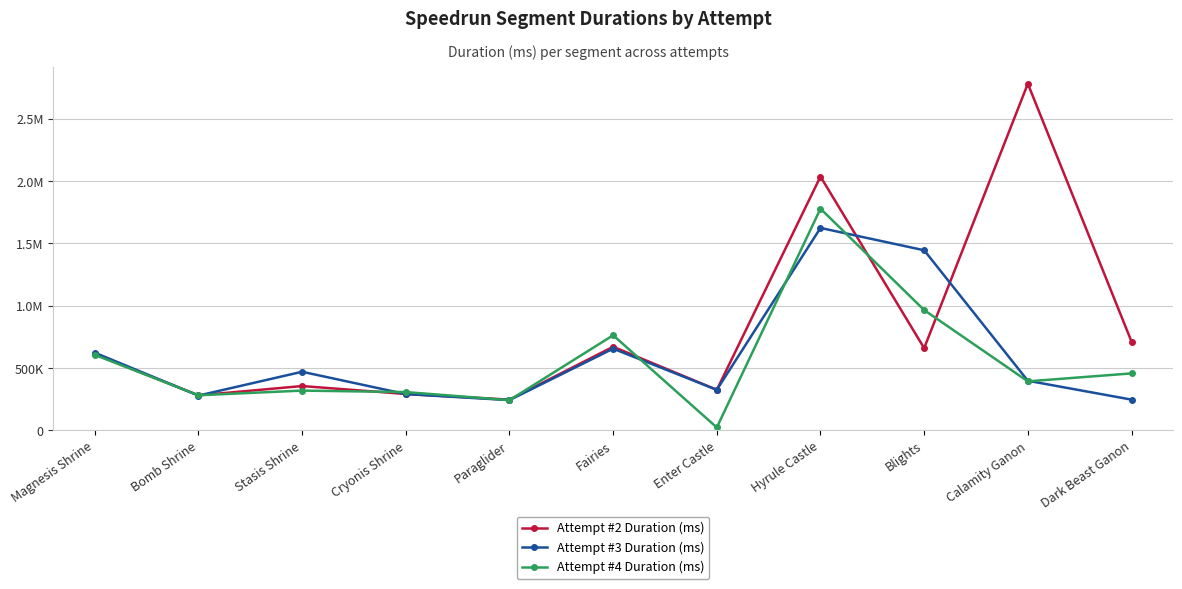

How many intersections are there between Attempt #4 Duration (ms) and Attempt #2 Duration (ms)?

8